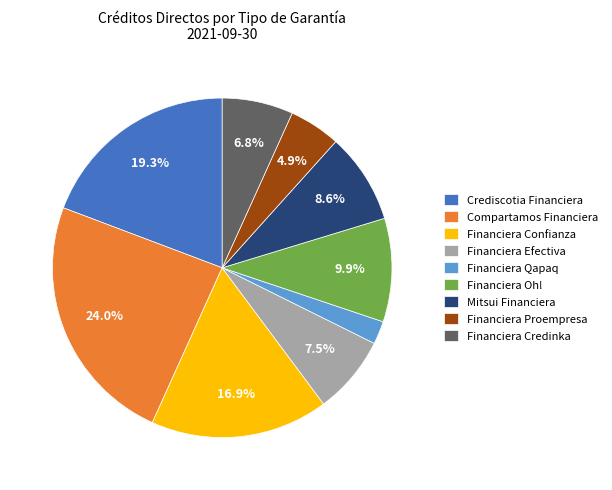

Is the sum of Financiera Qapaq and Mitsui Financiera greater than half?

No